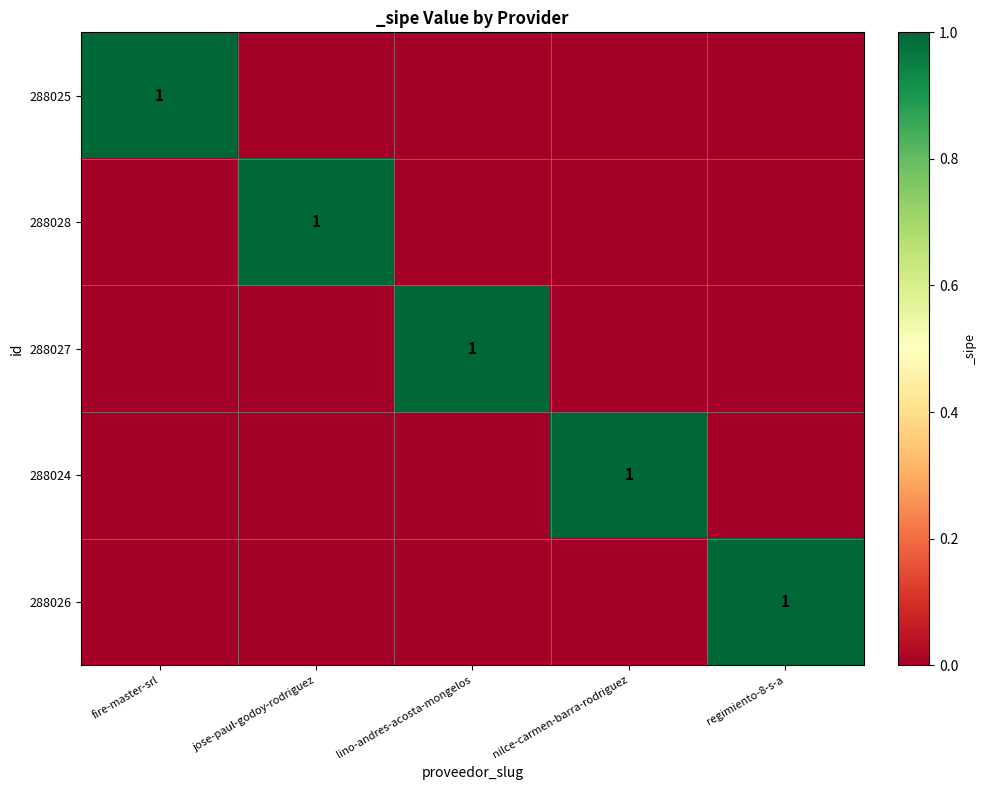

Is it true that 288024 equals 1 at nilce-carmen-barra-rodriguez?

True